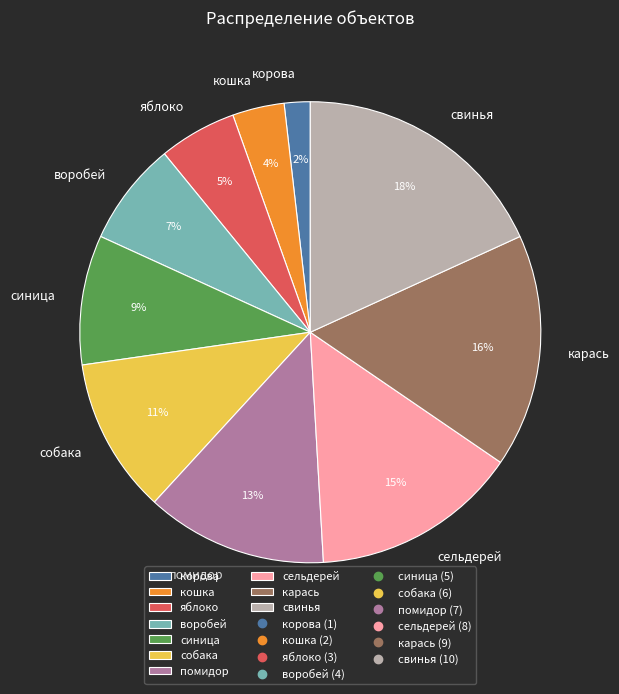

The помидор slice represents 13% of the pie. True or false?

True